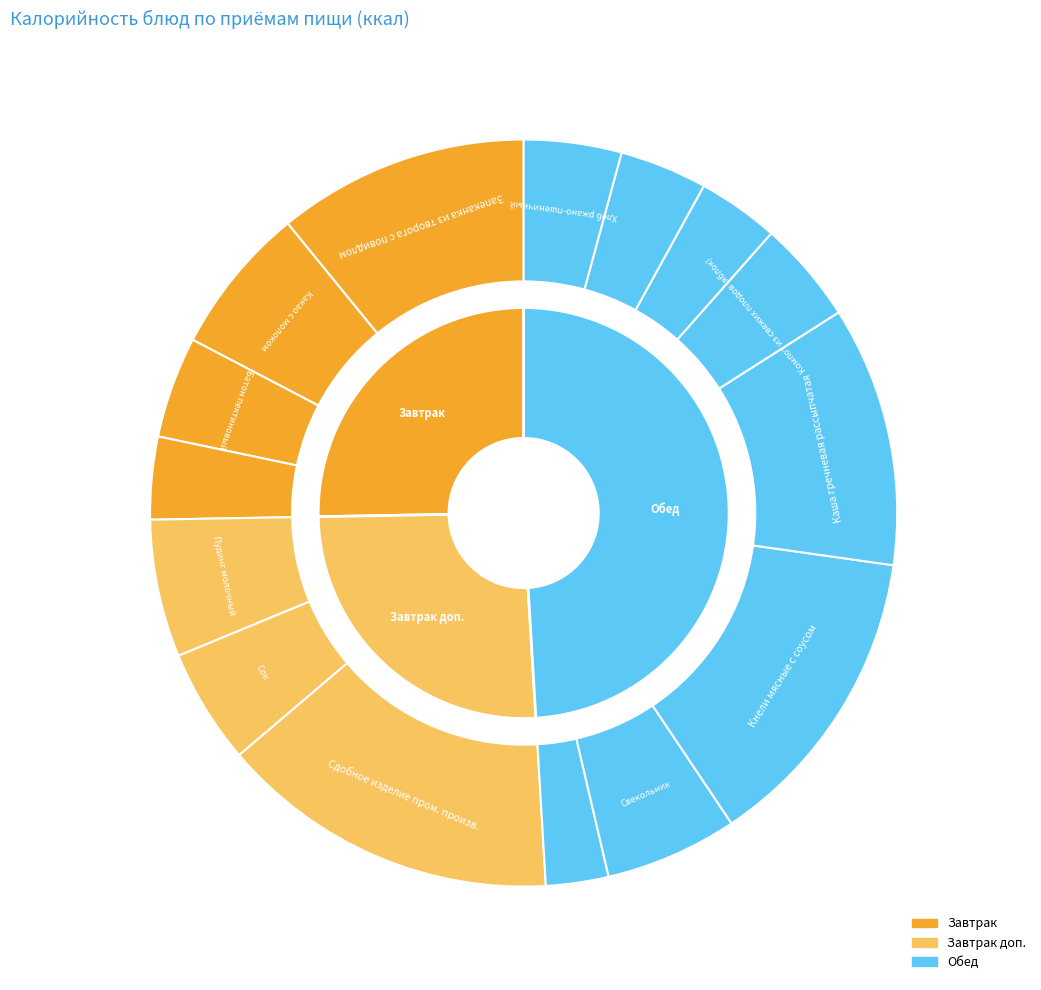

How many slices are in this pie chart?

15